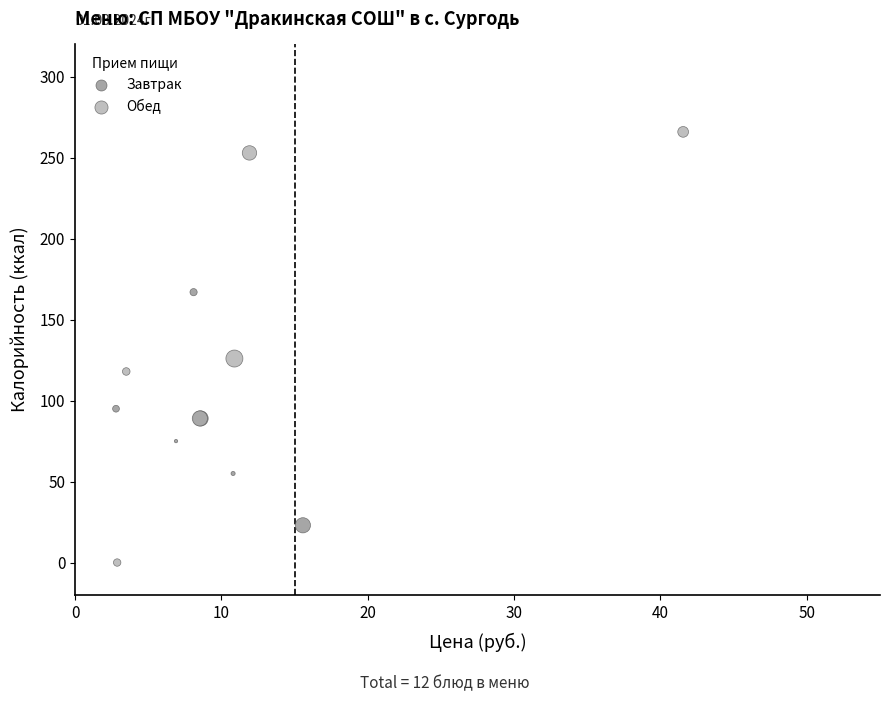

Which series contains the highest Y value?

Обед